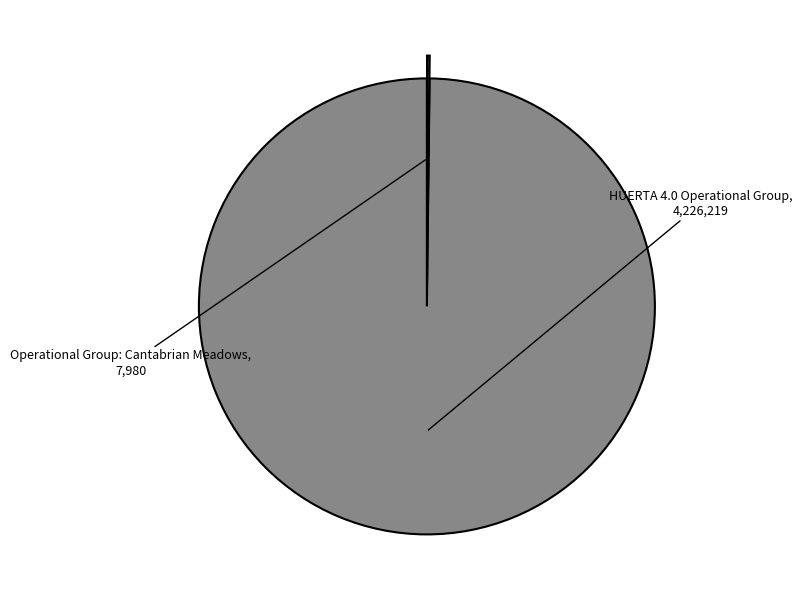

Is there any slice that represents more than half of the pie?

Yes